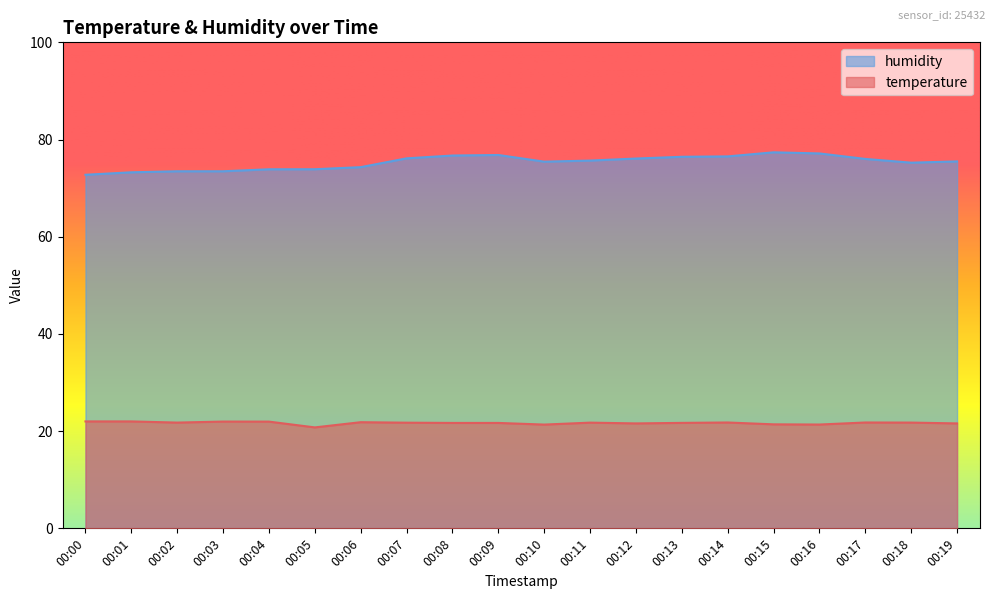

Reading right to left, what are all the values shown in this chart?

temperature: 00:19=21.6	00:18=21.8	00:17=21.8	00:16=21.4	00:15=21.4	00:14=21.8	00:13=21.7	00:12=21.6	00:11=21.8	00:10=21.4	00:09=21.7	00:08=21.7	00:07=21.7	00:06=21.8	00:05=20.8	00:04=22.0	00:03=22.0	00:02=21.8	00:01=22.0	00:00=22.0
humidity: 00:19=75.5	00:18=75.2	00:17=76.0	00:16=77.1	00:15=77.4	00:14=76.5	00:13=76.5	00:12=76.1	00:11=75.7	00:10=75.5	00:09=76.8	00:08=76.7	00:07=76.1	00:06=74.3	00:05=73.9	00:04=73.9	00:03=73.5	00:02=73.5	00:01=73.3	00:00=72.8